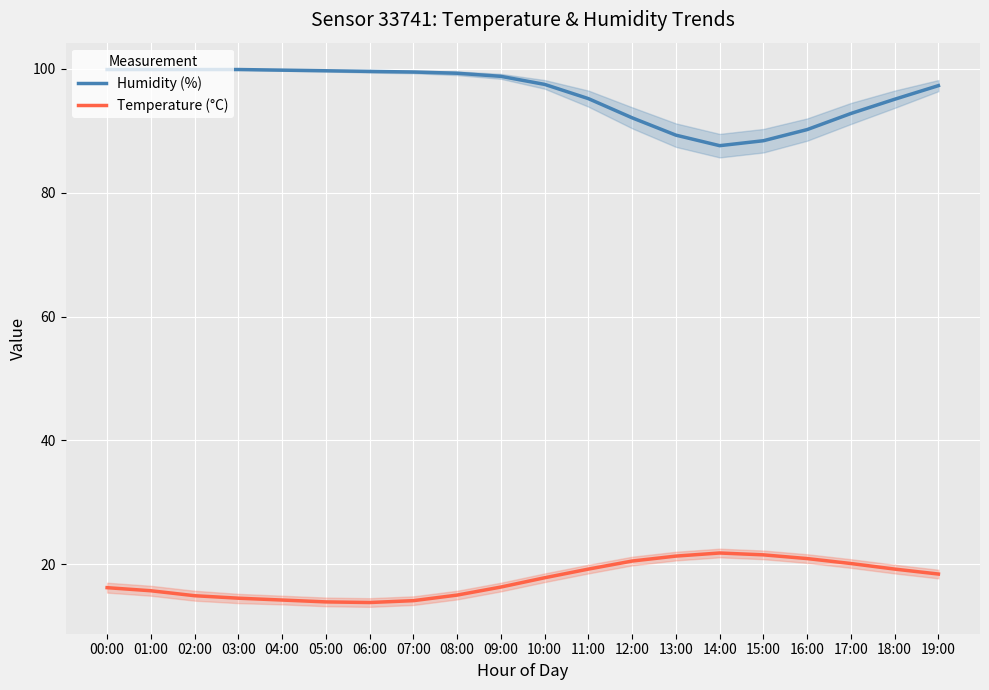

Is this an area chart (filled region under the line)?

No